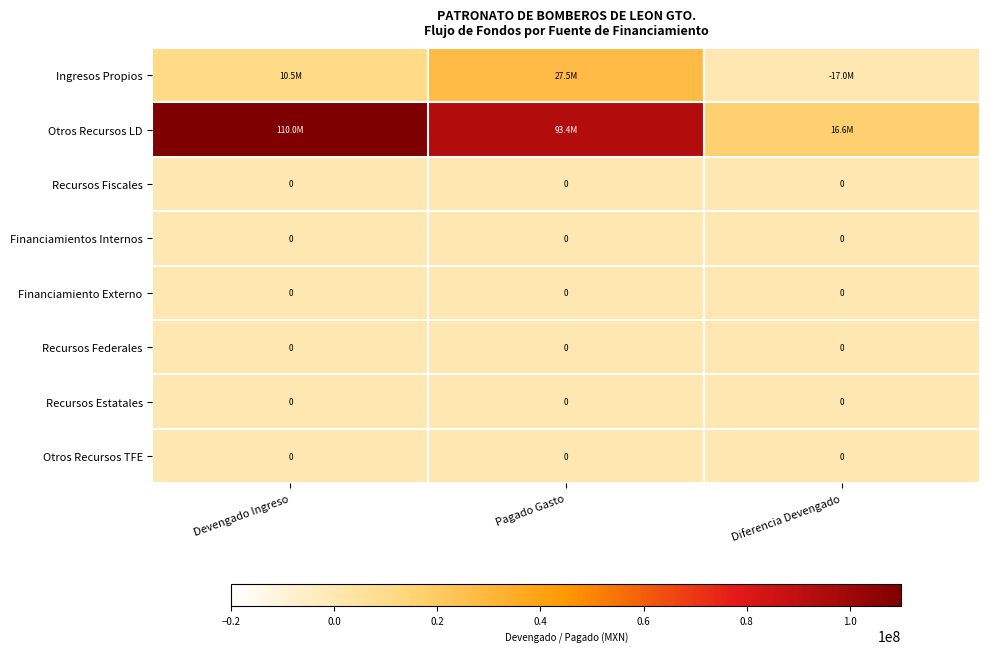

Which series changed the most between Devengado Ingreso and Pagado Gasto?

Ingresos Propios